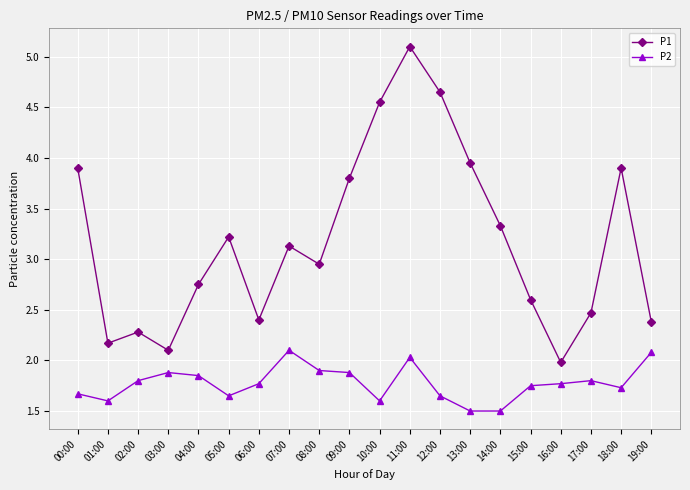

How many lines are shown in the chart?

2